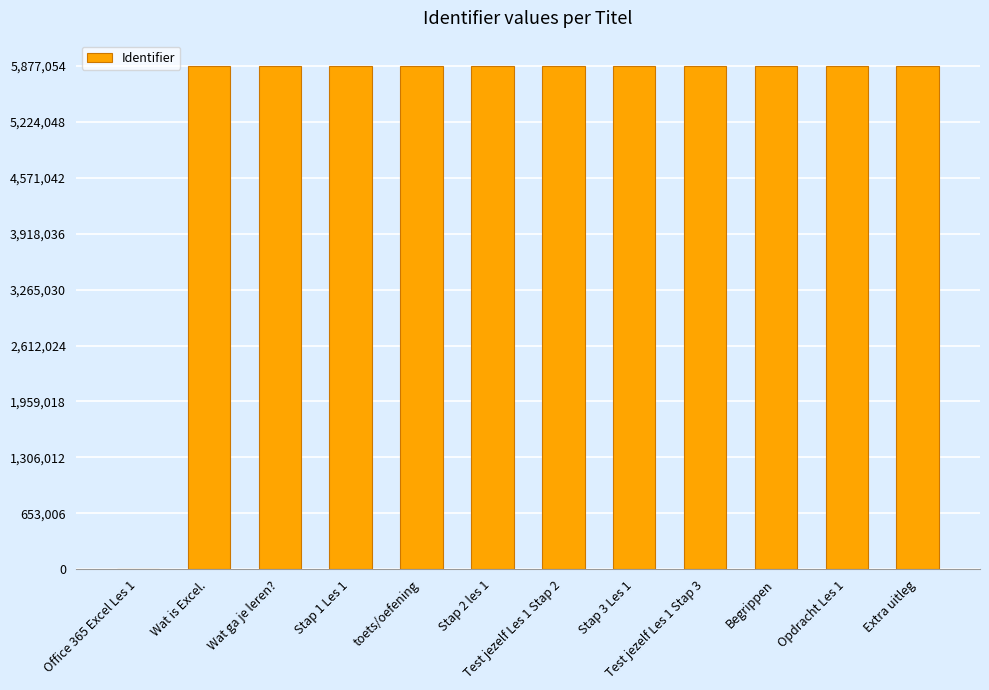

Between Office 365 Excel Les 1 and toets/oefening, which is larger?

toets/oefening